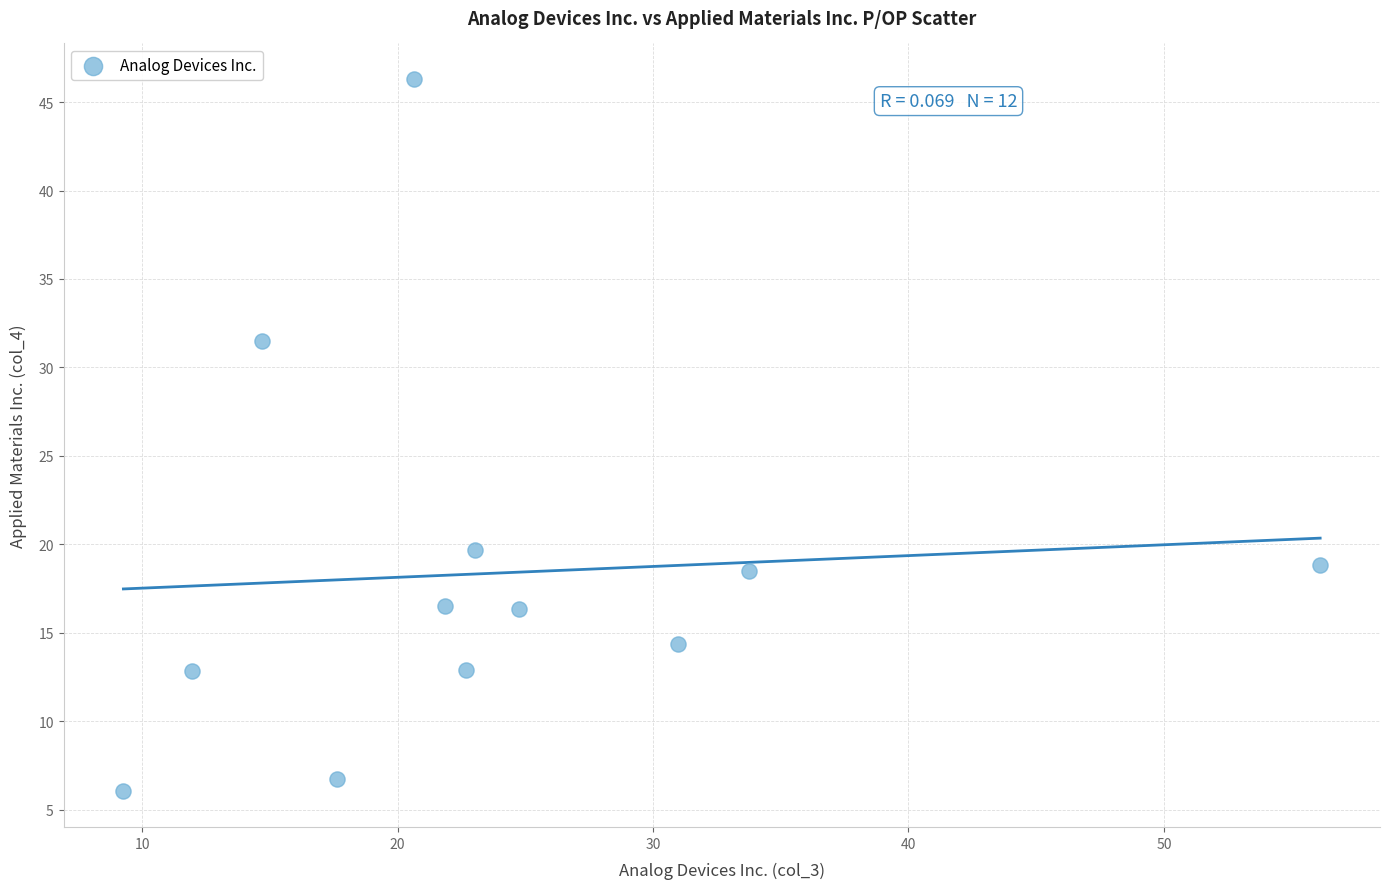

What is the range of X values (max minus min)?

46.9